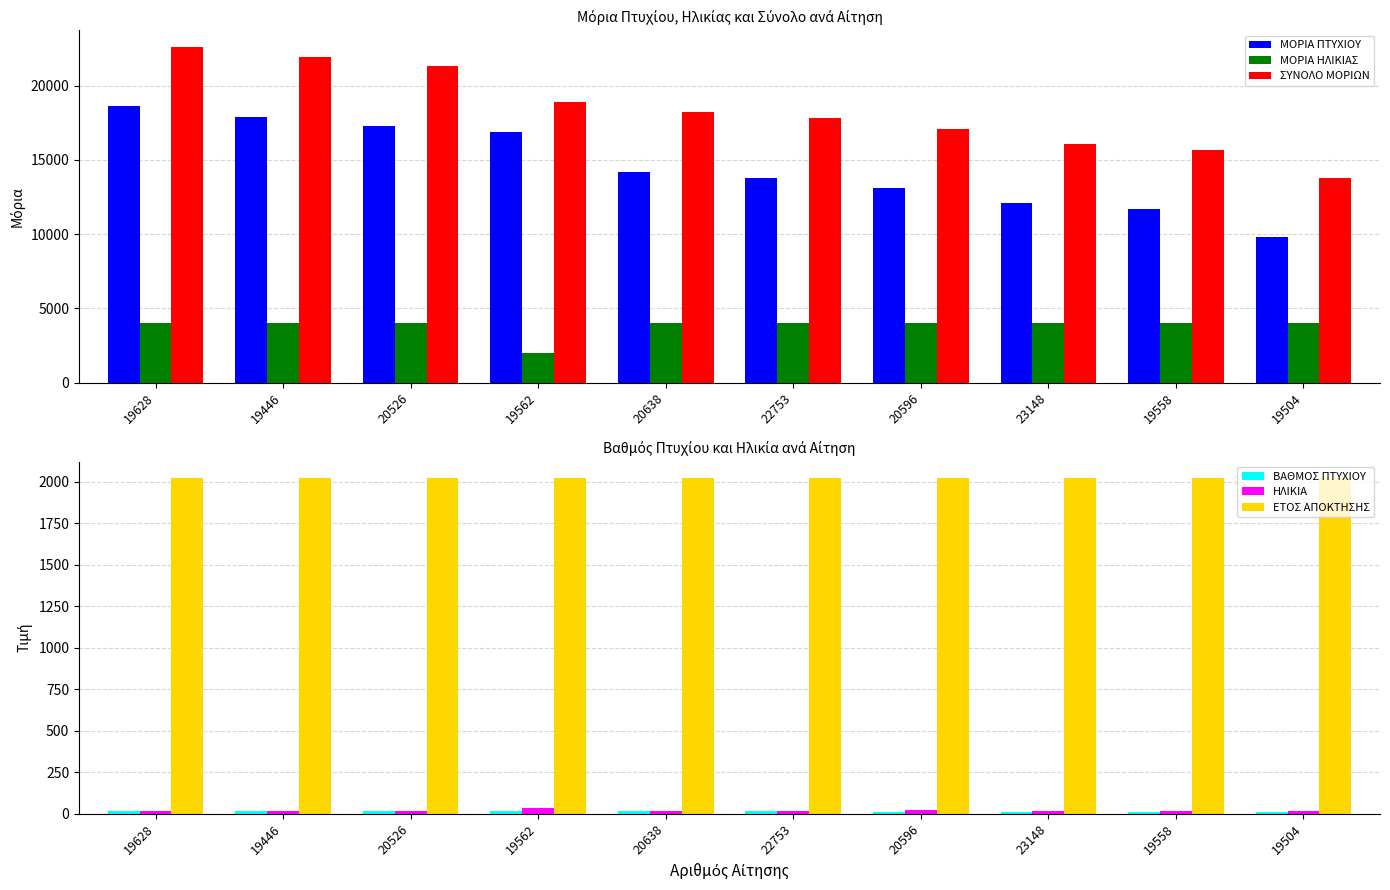

What is the difference between the highest and lowest values at 19558?

15688.3